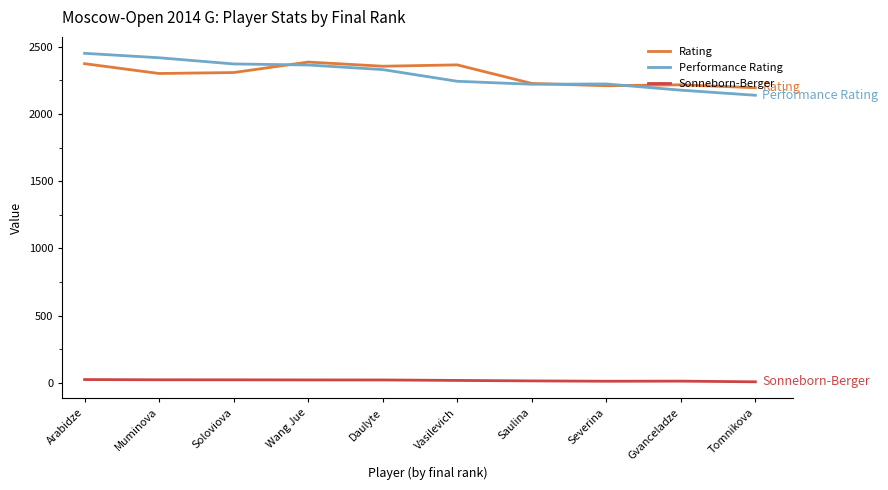

At which label is Rating closest to 2290?

Muminova